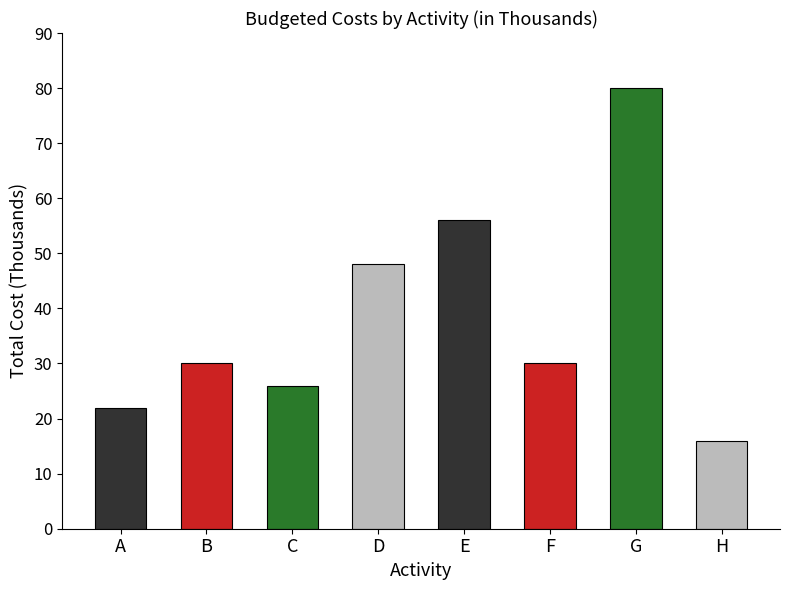

Reading left to right, what are all the values shown in this chart?

22	30	26	48	56	30	80	16